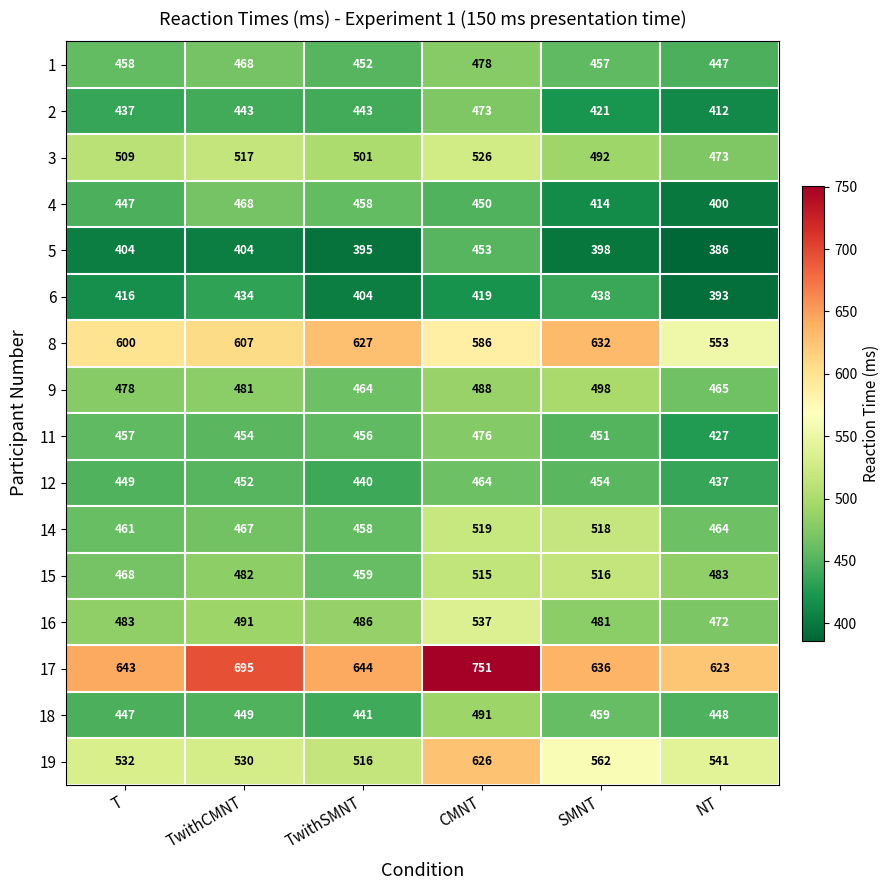

At how many categories does at least one series exceed 484?

6